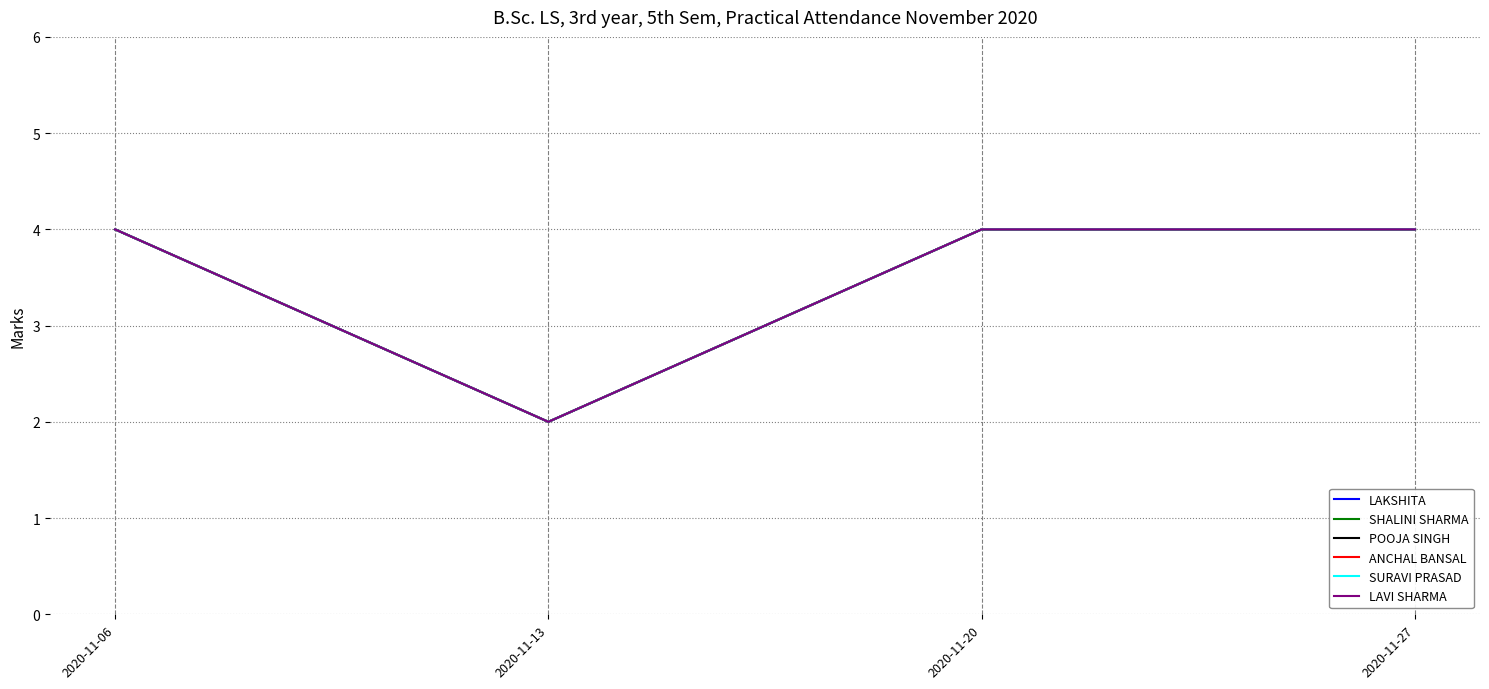

Reading left to right, list all the values displayed in this chart.

LAKSHITA: 2020-11-06=4	2020-11-13=2	2020-11-20=4	2020-11-27=4
SHALINI SHARMA: 2020-11-06=4	2020-11-13=2	2020-11-20=4	2020-11-27=4
POOJA SINGH: 2020-11-06=4	2020-11-13=2	2020-11-20=4	2020-11-27=4
ANCHAL BANSAL: 2020-11-06=4	2020-11-13=2	2020-11-20=4	2020-11-27=4
SURAVI PRASAD: 2020-11-06=4	2020-11-13=2	2020-11-20=4	2020-11-27=4
LAVI SHARMA: 2020-11-06=4	2020-11-13=2	2020-11-20=4	2020-11-27=4